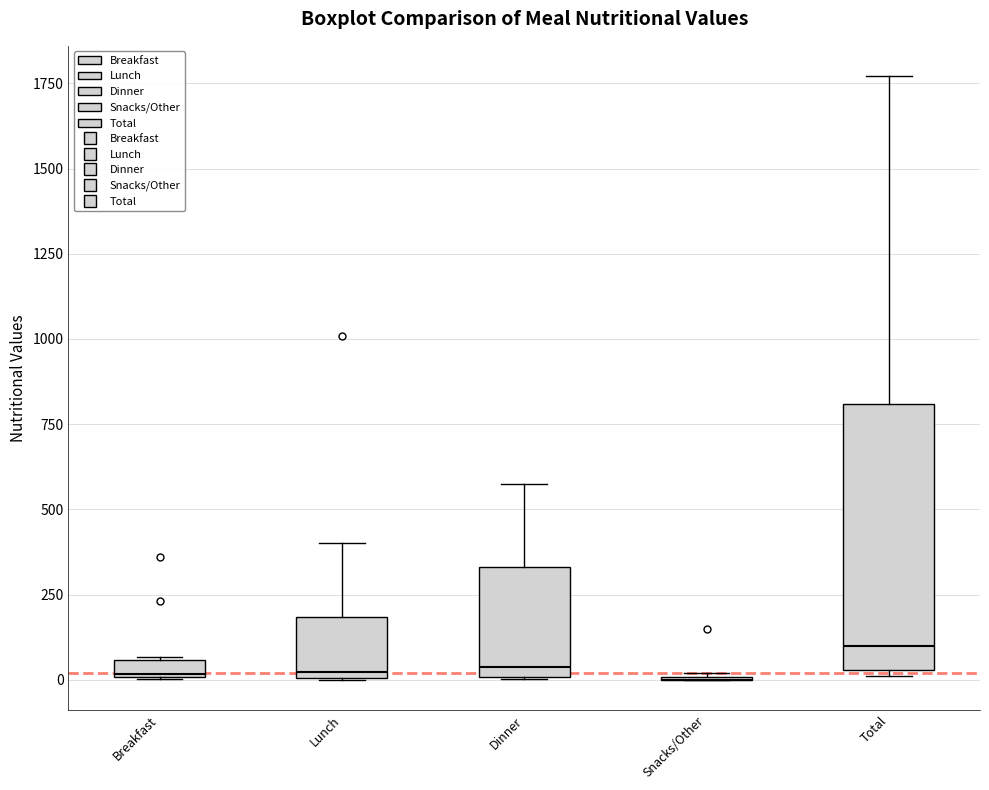

Comparing the boxes themselves (not the whiskers), which one is the tallest?

Total